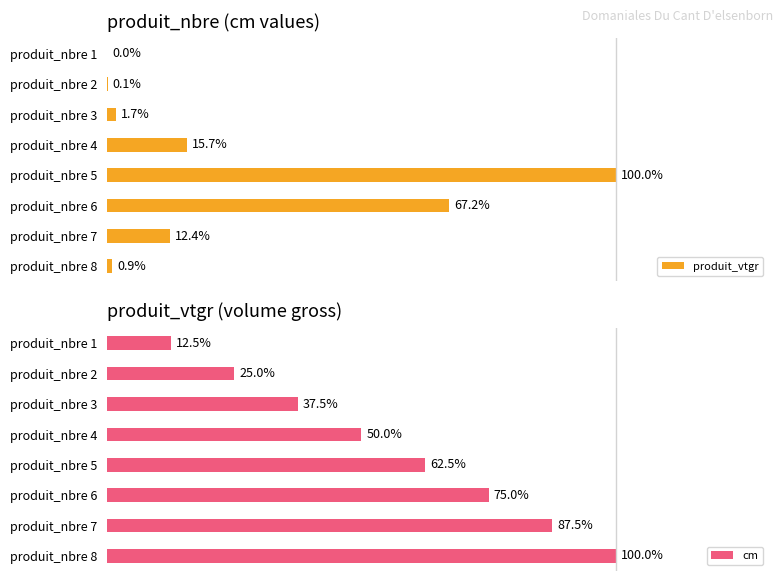

What are all the series names shown in the legend?

produit_vtgr, cm